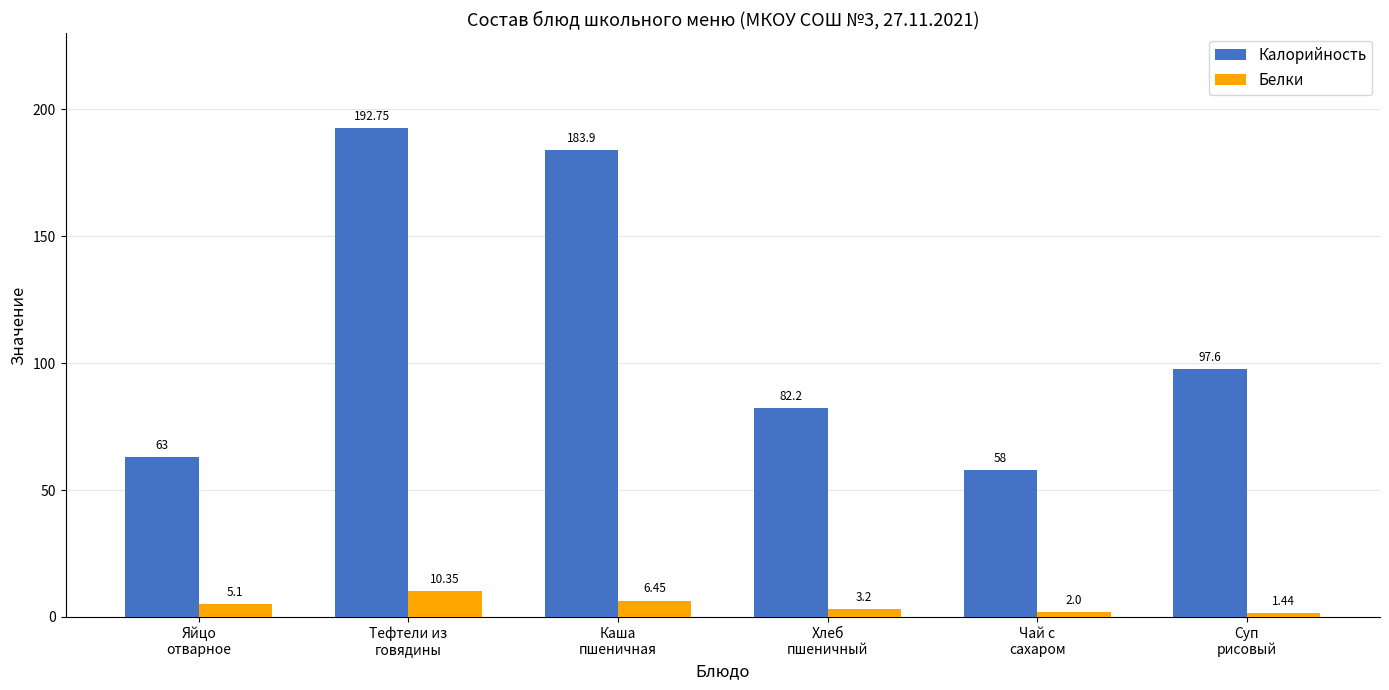

At which label is Белки closest to 5?

Яйцо
отварное